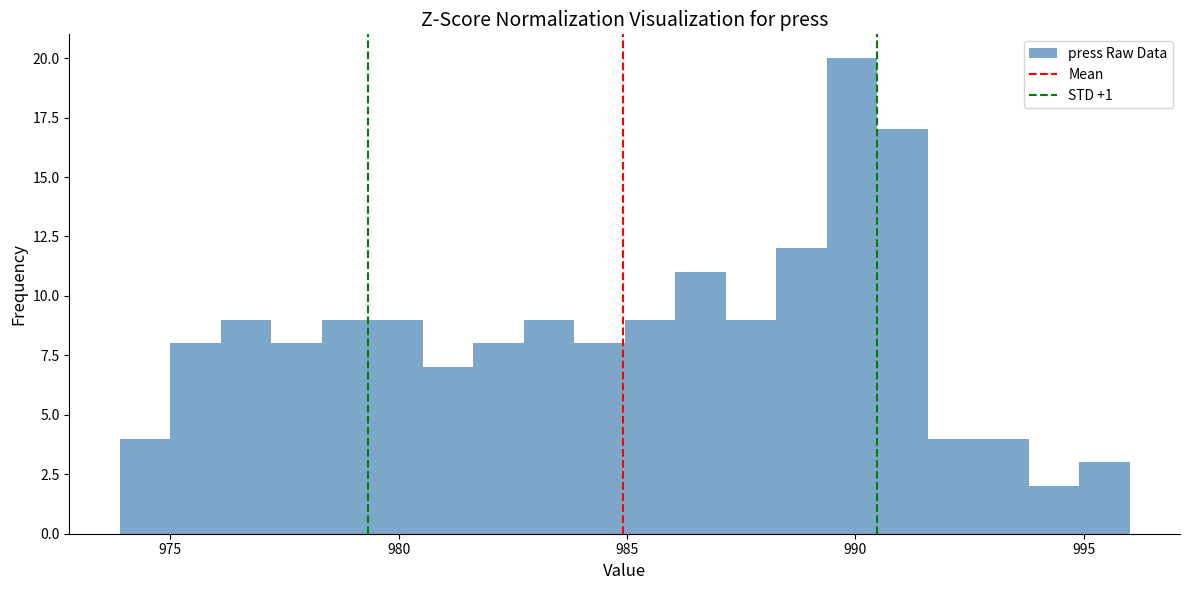

Around what value on the x-axis is the tallest bar? Give the approximate position of its centre, as read against the axis.

990.0